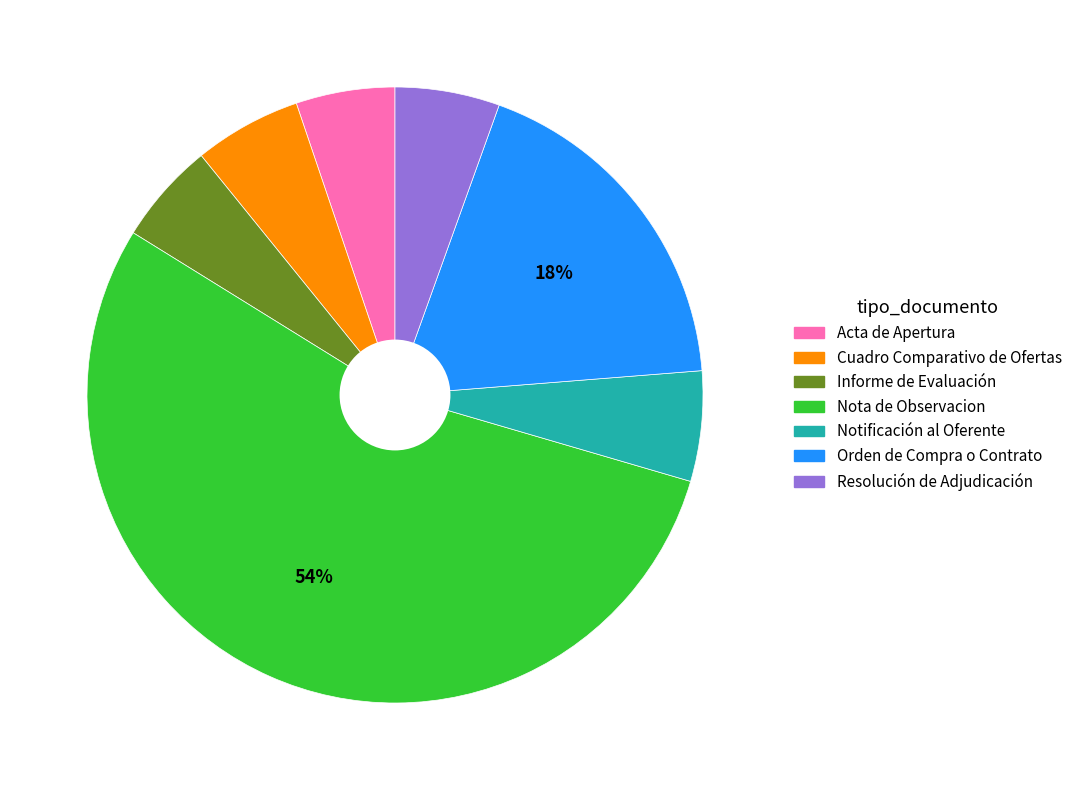

What is the largest slice in the pie chart?

Nota de Observacion